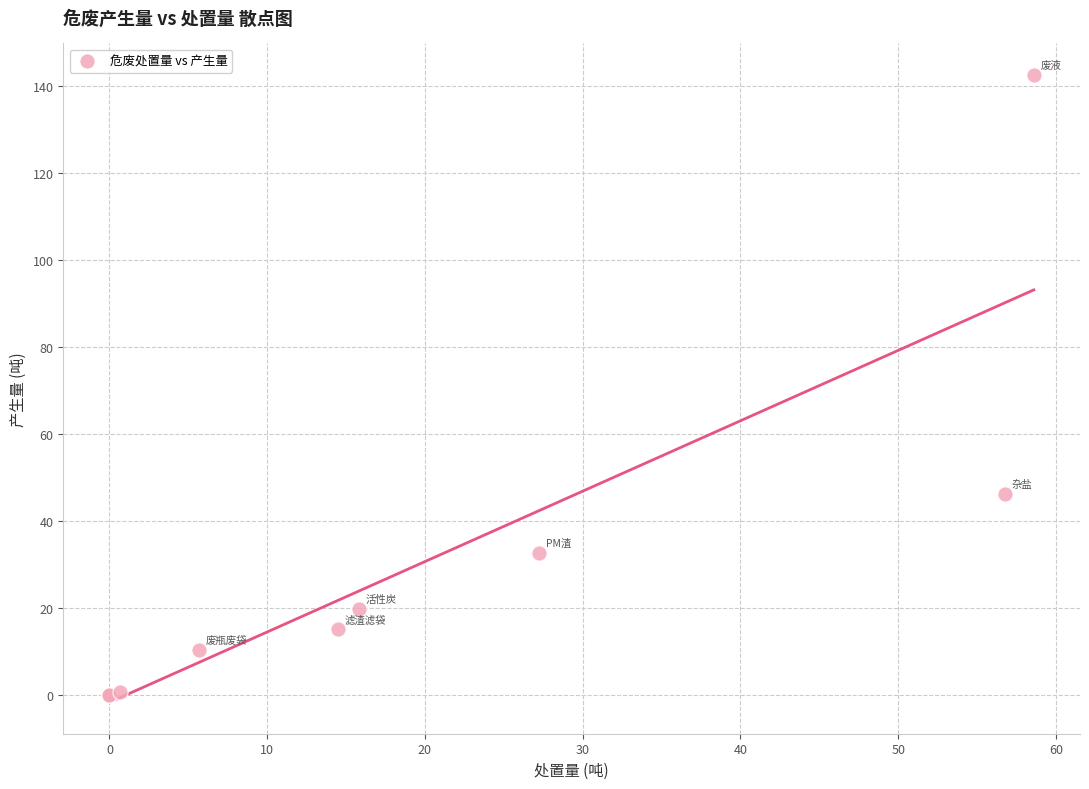

What Y value in the scatter plot is closest to 71?

46.2